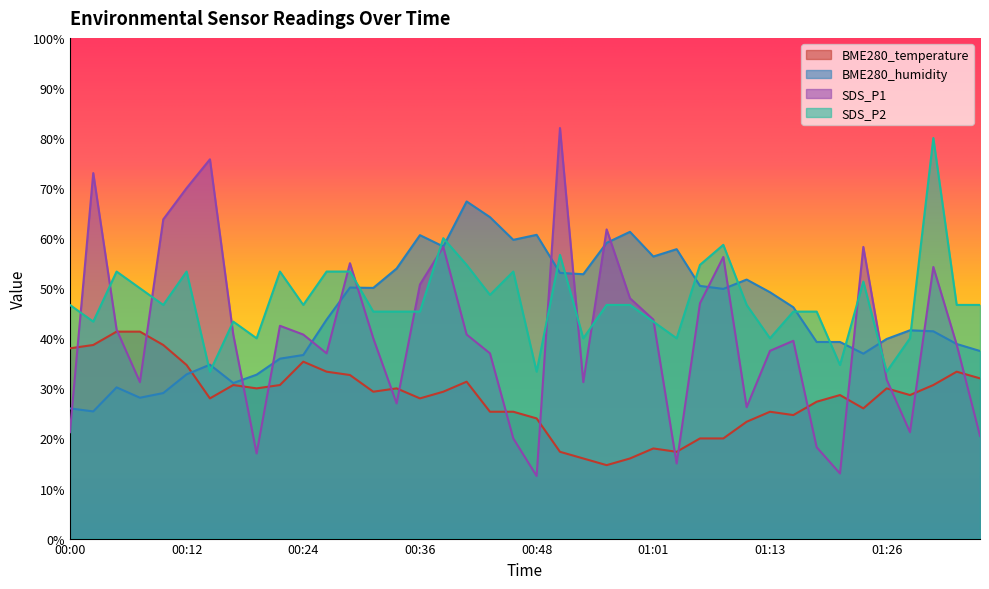

Which series has the largest total across all categories?

SDS_P2